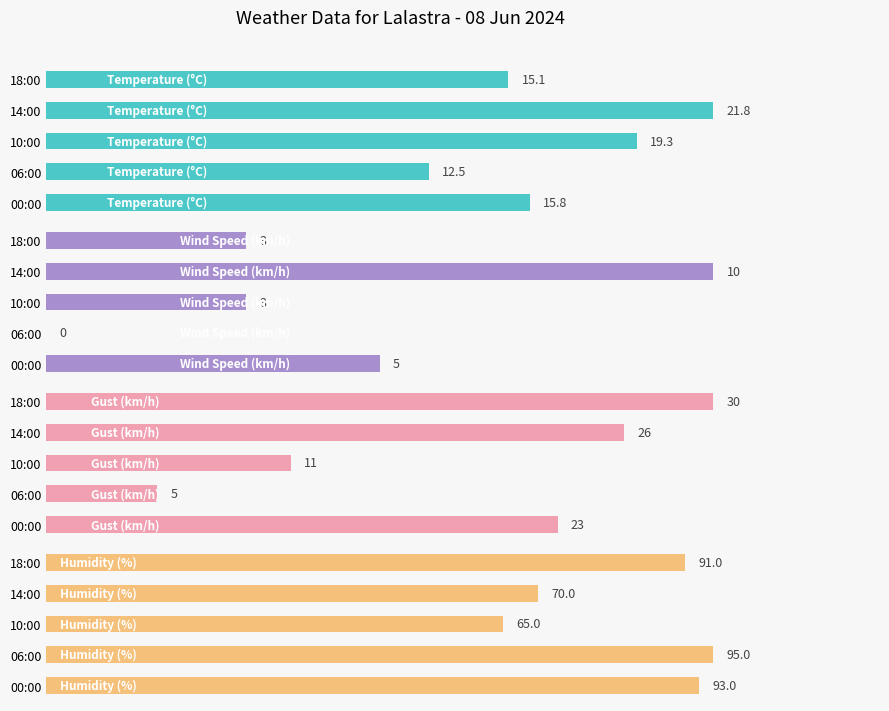

Which series has the largest total across all categories?

Humidity (%)